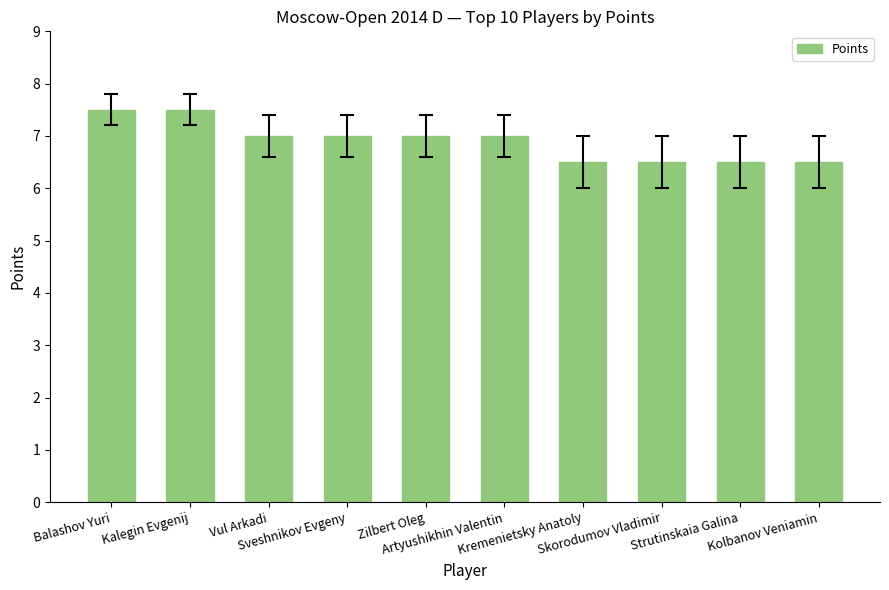

The value at Strutinskaia Galina is 6.5. True or false?

True